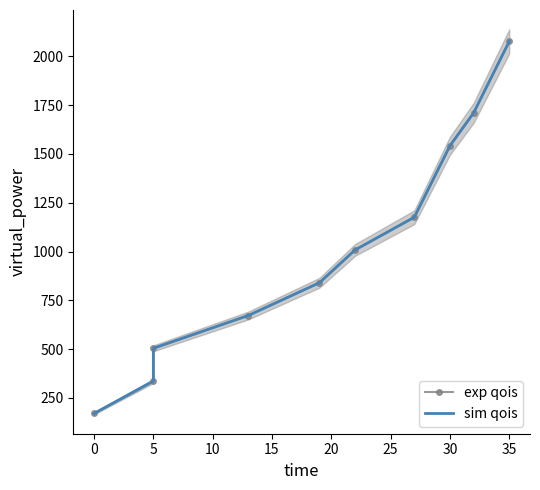

Is this an area chart (filled region under the line)?

No